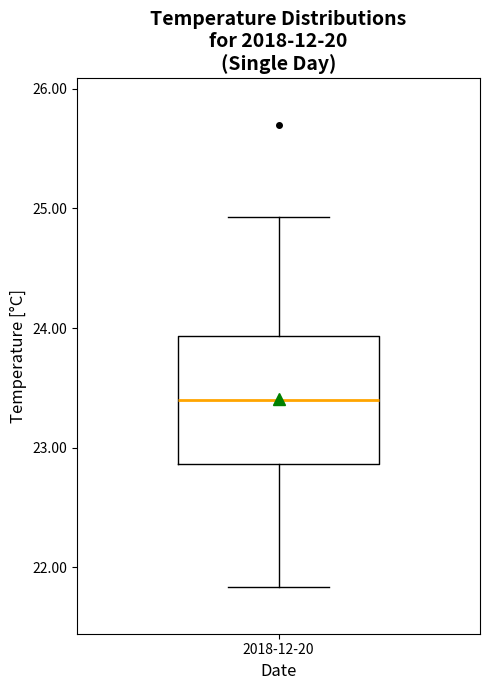

Where does the upper whisker of the box for 2018-12-20 end on the y-axis? The values are not printed on the chart, so give them approximately, as read against the axis.

24.9